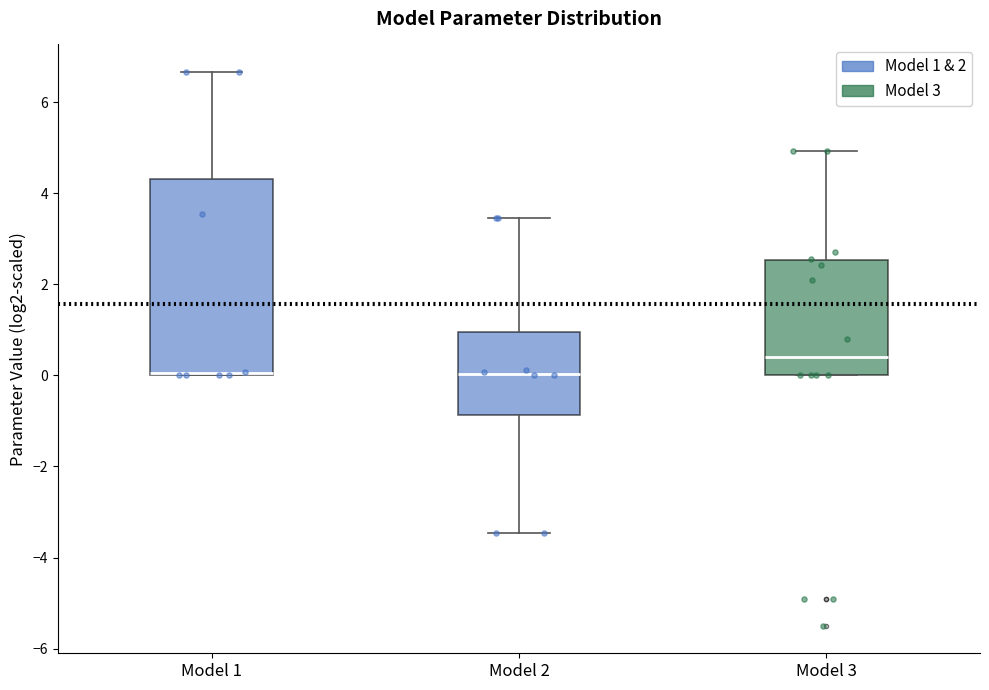

Reading left to right, read every box against the y-axis: the position of its median line, the range the box covers, and the ends of its whiskers. The values are not printed on the chart, so give them approximately, as read against the axis.

Model 1: median 0.0 (drawn on the box's lower edge), box 0.0 to 4.4, whiskers 0.0 to 6.6
Model 2: median 0.0, box -0.8 to 1.0, whiskers -3.4 to 3.4
Model 3: median 0.4, box 0.0 to 2.6, whiskers 0.0 to 5.0